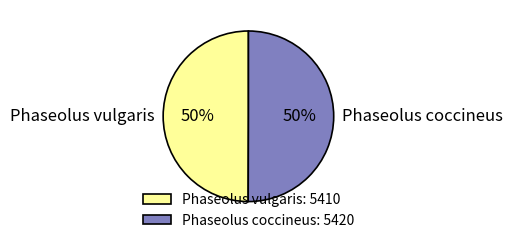

What is the ratio of the value at Phaseolus vulgaris: 5410 to the value at Phaseolus coccineus: 5420?

1.0